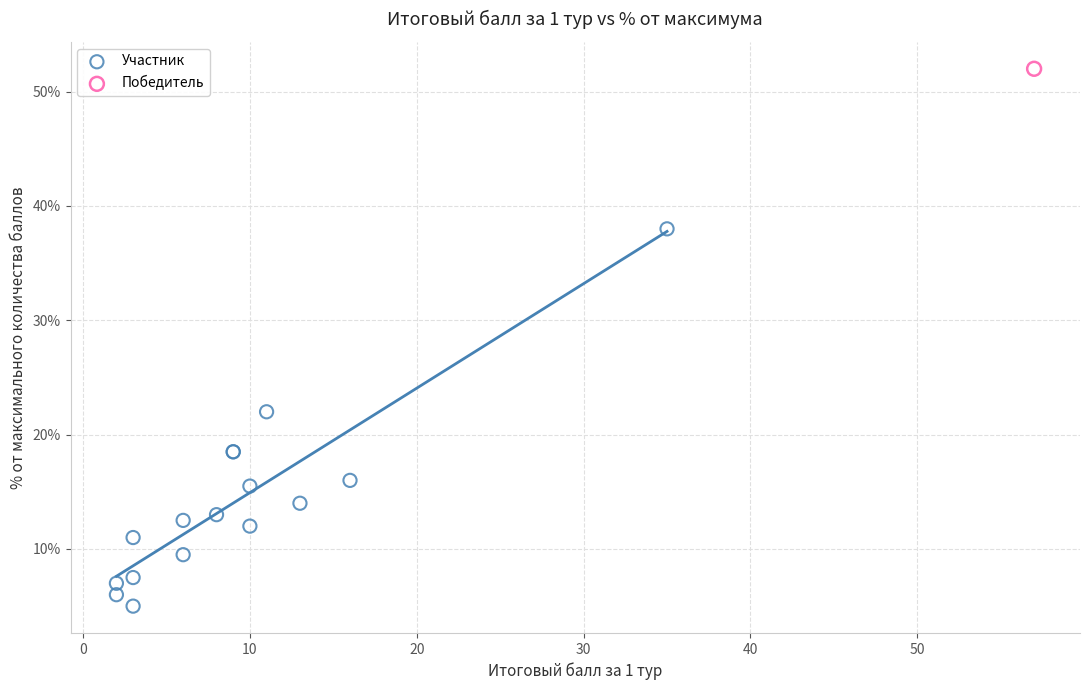

What are all the series names shown in the legend?

Участник, Победитель